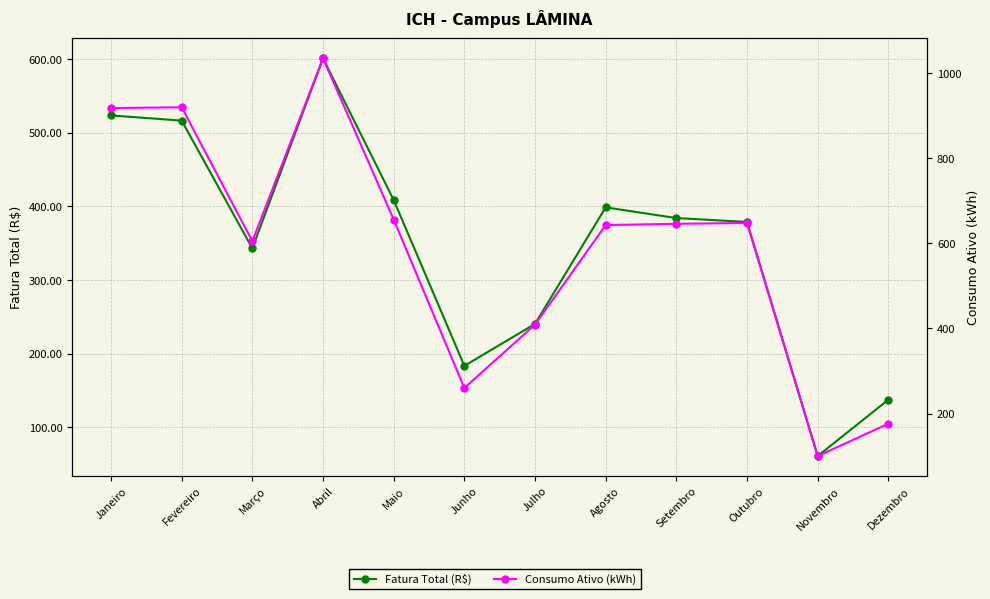

The value of Fatura Total (R$) at Novembro is 60.9. True or false?

True